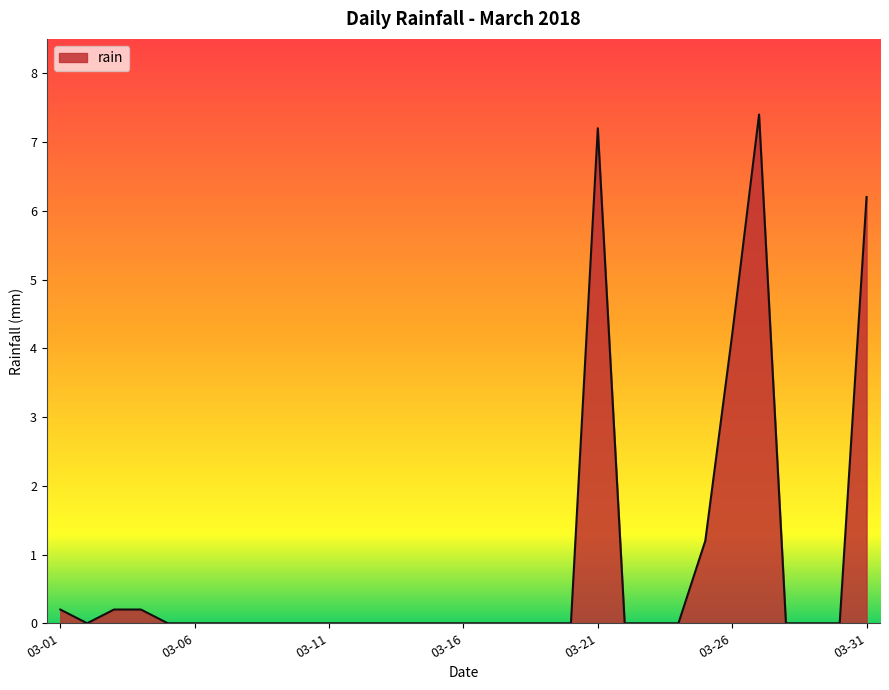

What is the difference between the maximum and minimum values?

7.4